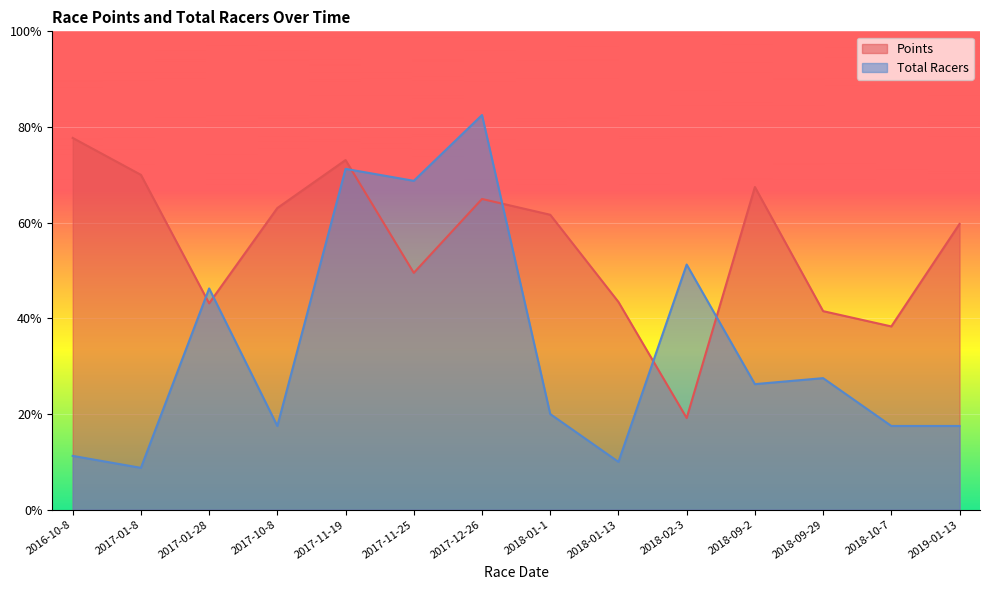

How many intersections are there between Total Racers and Points?

6